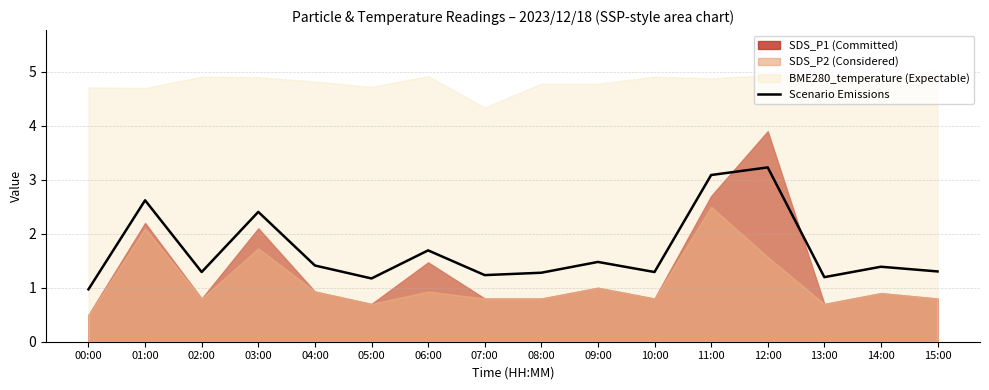

What is the change in value from 01:00 to 10:00?

-1.3